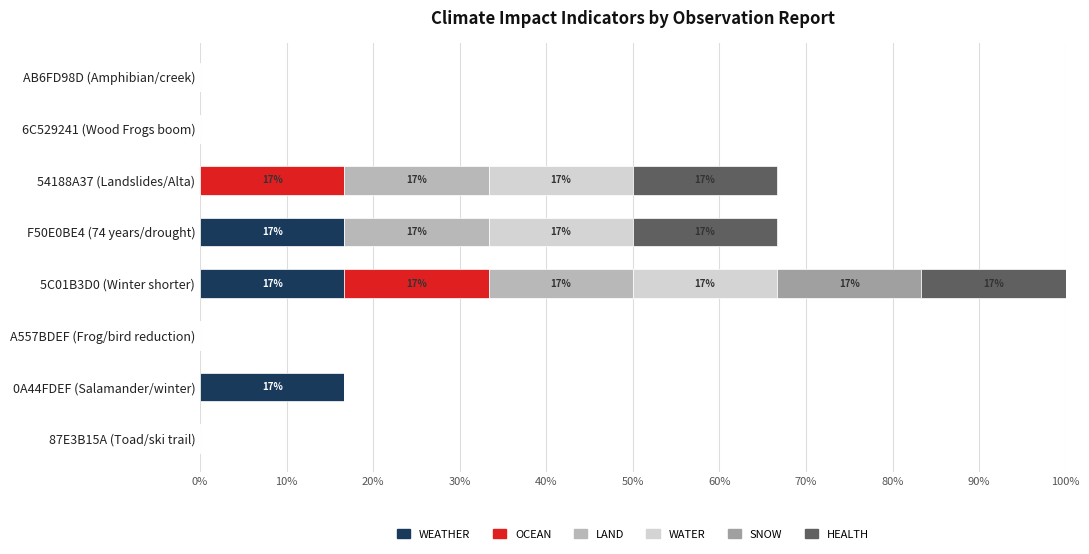

What are all the series names shown in the legend?

WEATHER, OCEAN, LAND, WATER, SNOW, HEALTH